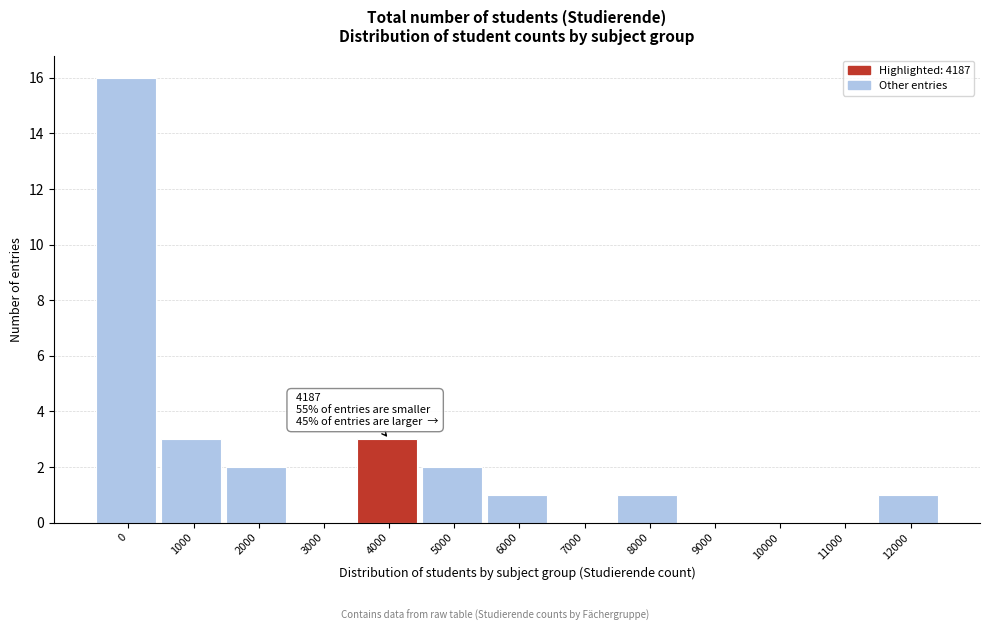

Reading right to left, list all the values displayed in this chart.

12000=1	11000=0	10000=0	9000=0	8000=1	7000=0	6000=1	5000=2	4000=3	3000=0	2000=2	1000=3	0=16